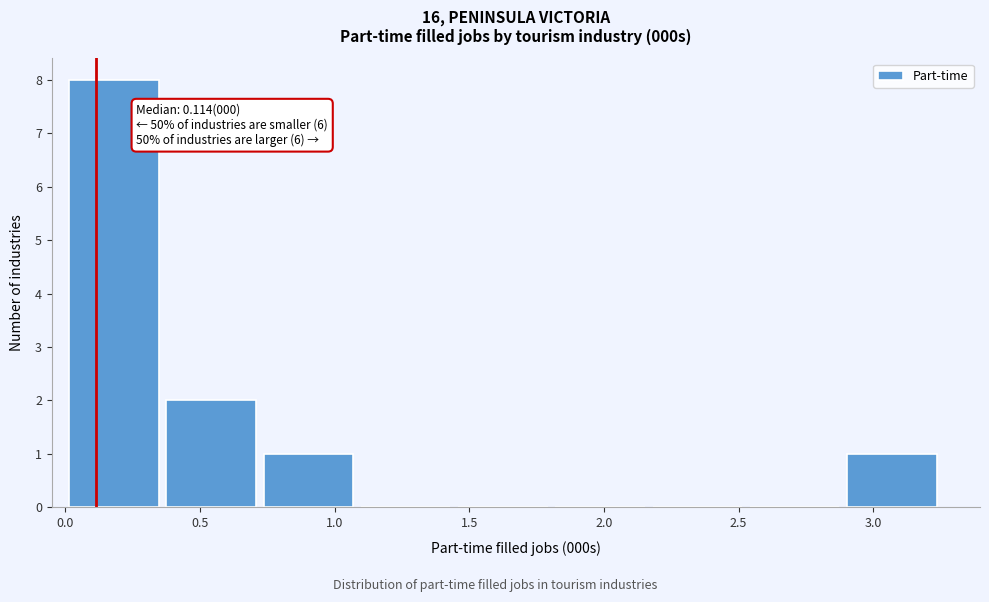

Over which range of the x-axis is the bar tallest?

0.00 to 0.35